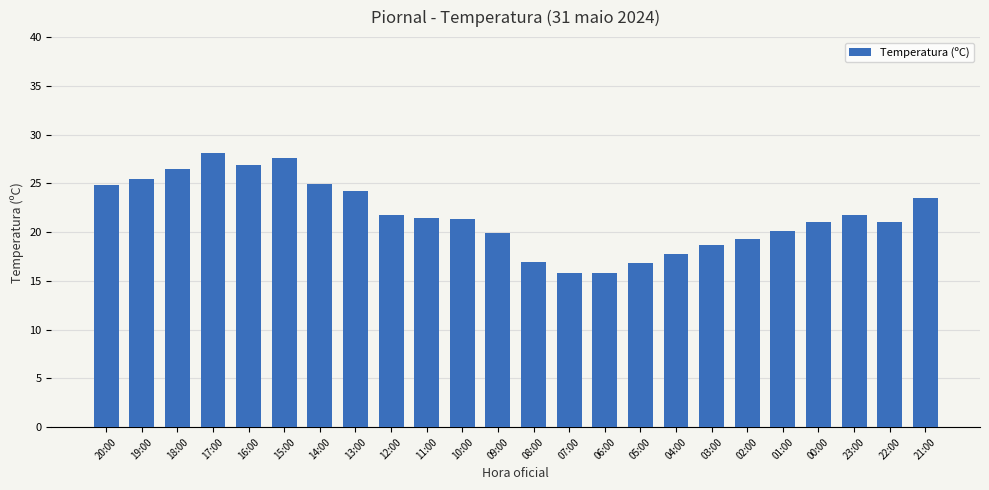

At which label does the data first exceed 21?

20:00